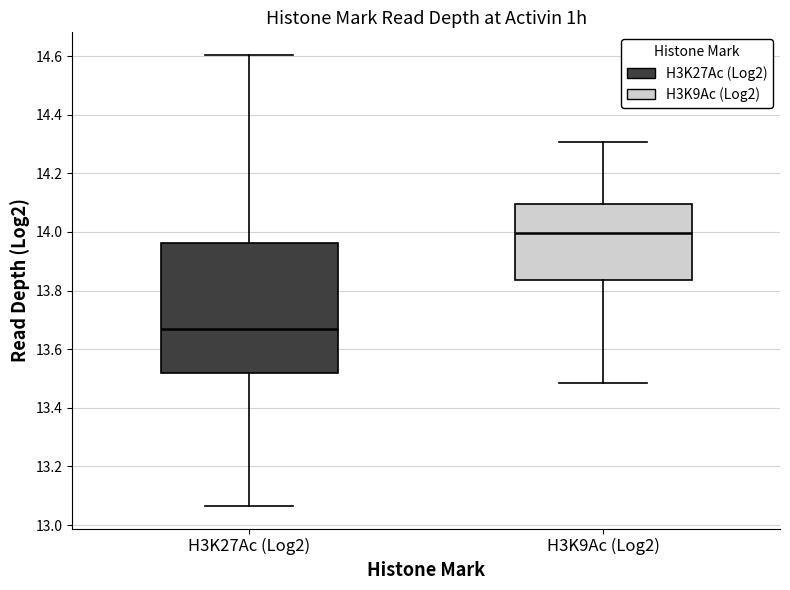

Reading left to right, read every box against the y-axis: the position of its median line, the range the box covers, and the ends of its whiskers. The values are not printed on the chart, so give them approximately, as read against the axis.

H3K27Ac (Log2): median 13.66, box 13.52 to 13.96, whiskers 13.06 to 14.60
H3K9Ac (Log2): median 14.00, box 13.84 to 14.10, whiskers 13.48 to 14.30